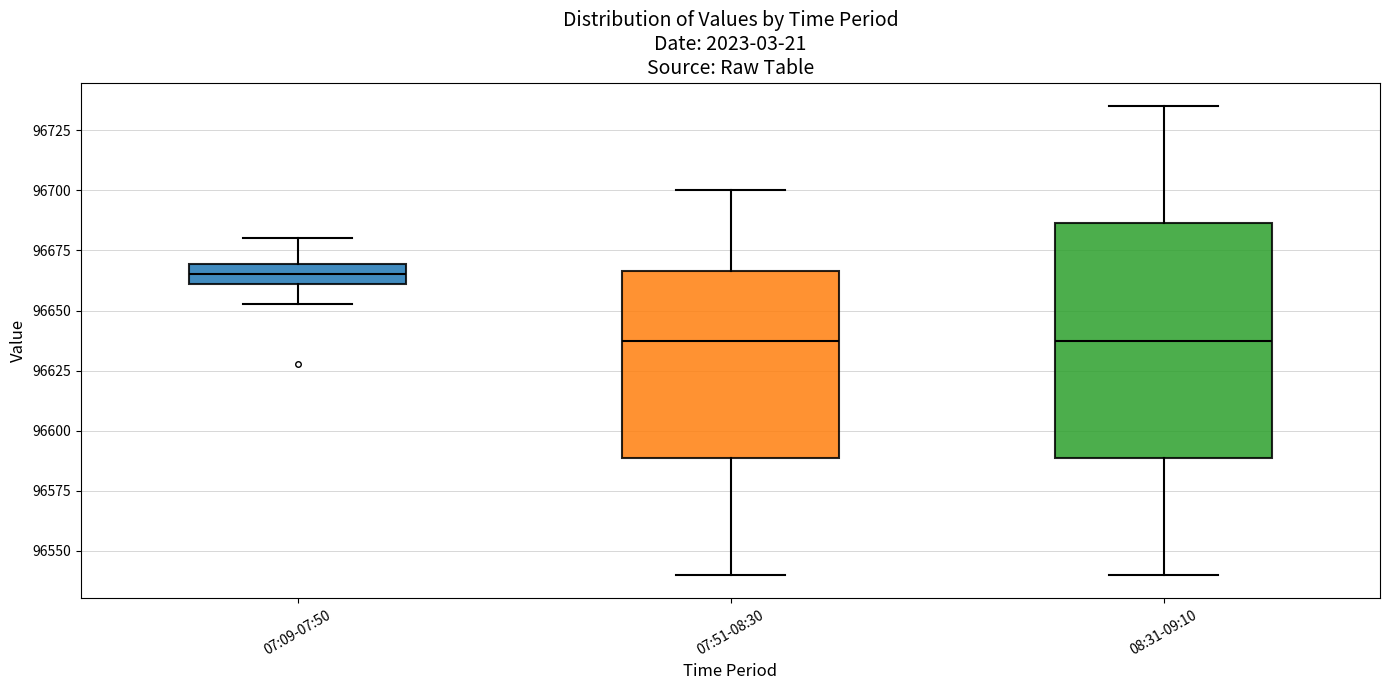

Reading left to right, read every box against the y-axis: the position of its median line, the range the box covers, and the ends of its whiskers. The values are not printed on the chart, so give them approximately, as read against the axis.

07:09-07:50: median 96665, box 96660 to 96670, whiskers 96655 to 96680
07:51-08:30: median 96640, box 96590 to 96665, whiskers 96540 to 96700
08:31-09:10: median 96640, box 96590 to 96685, whiskers 96540 to 96735